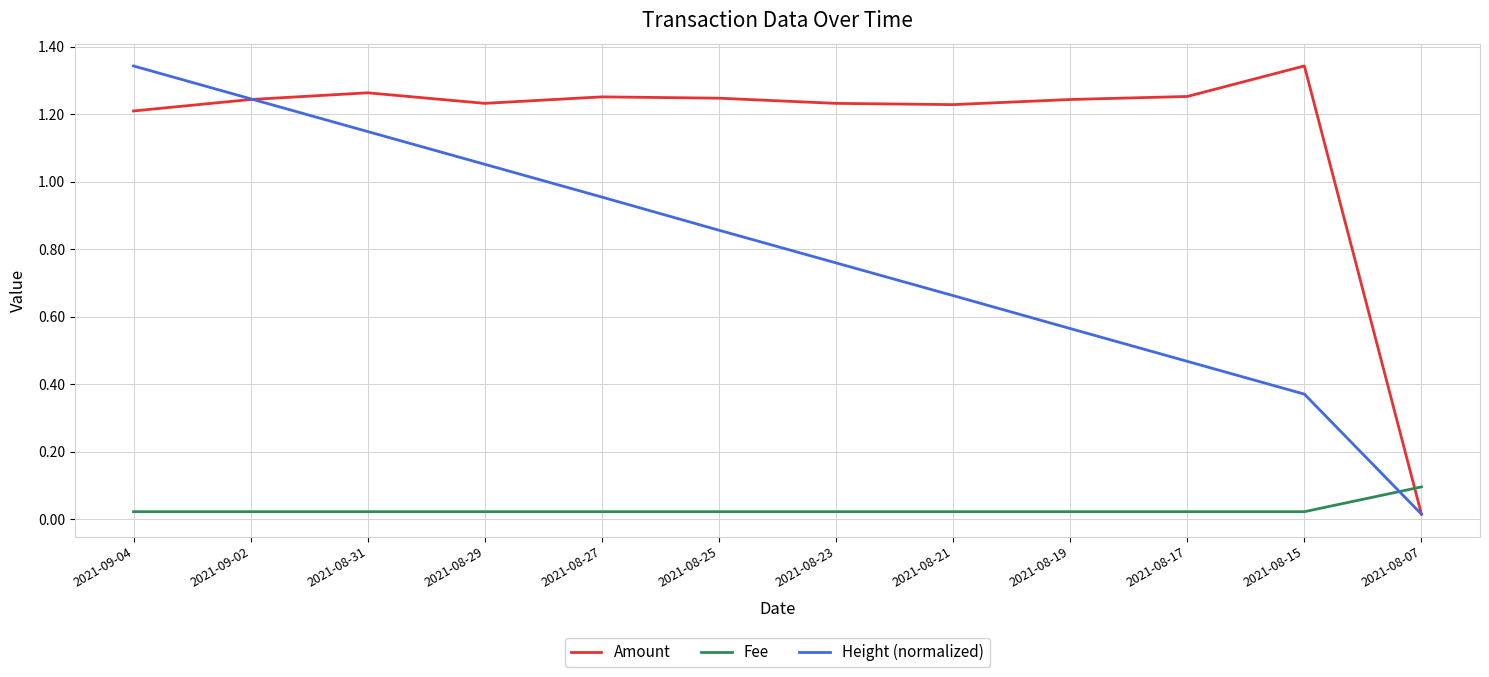

Between 2021-08-29 and 2021-08-25, which series saw the biggest shift?

Height (normalized)